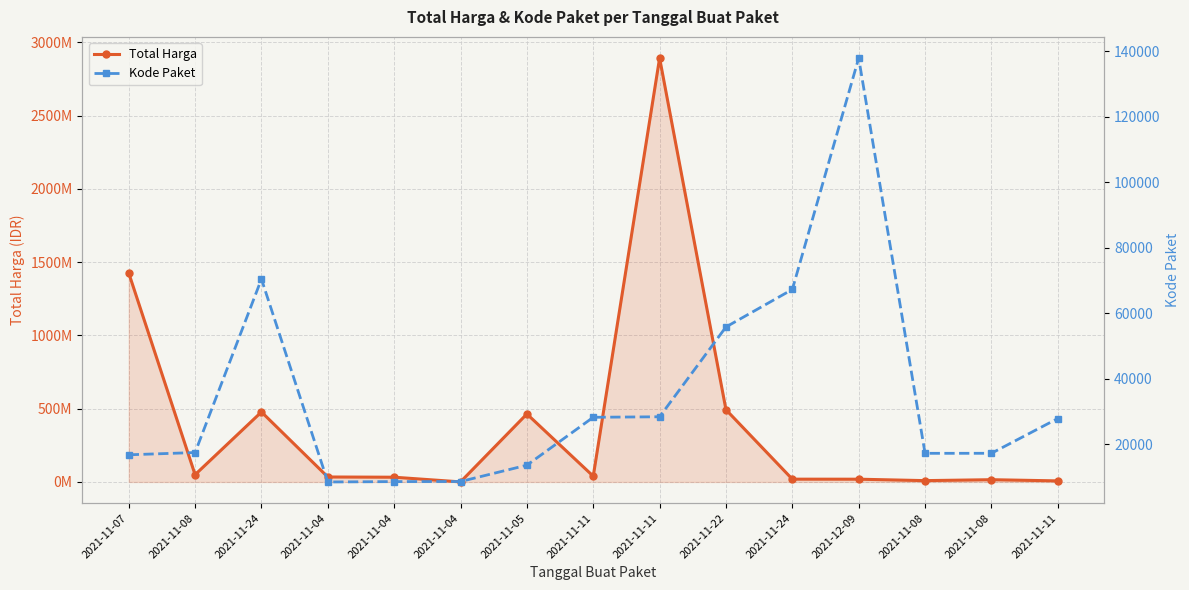

What is the label of the 4th point from the left?

2021-11-04